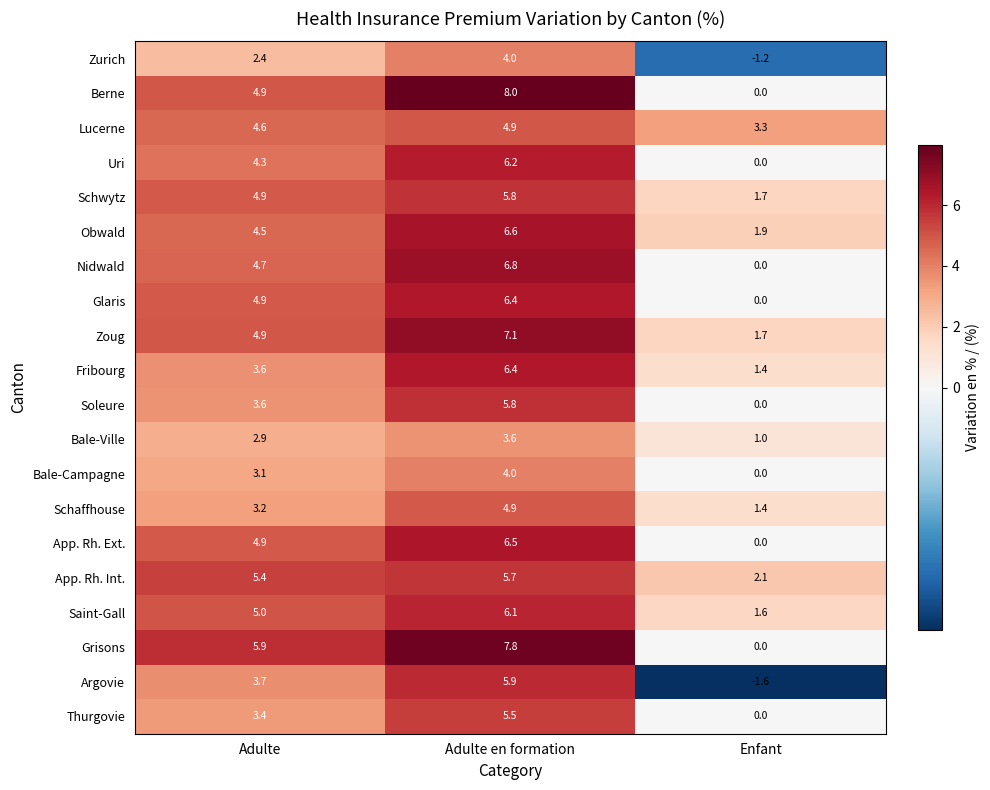

At which label does Fribourg reach its peak?

Adulte en formation